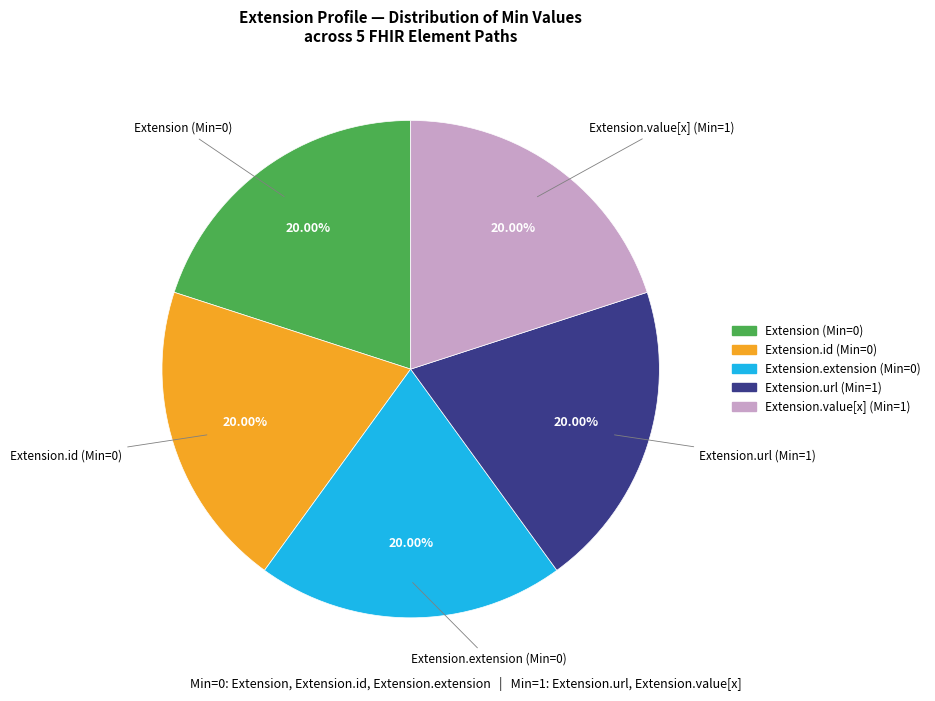

Is there a majority slice in this chart?

No